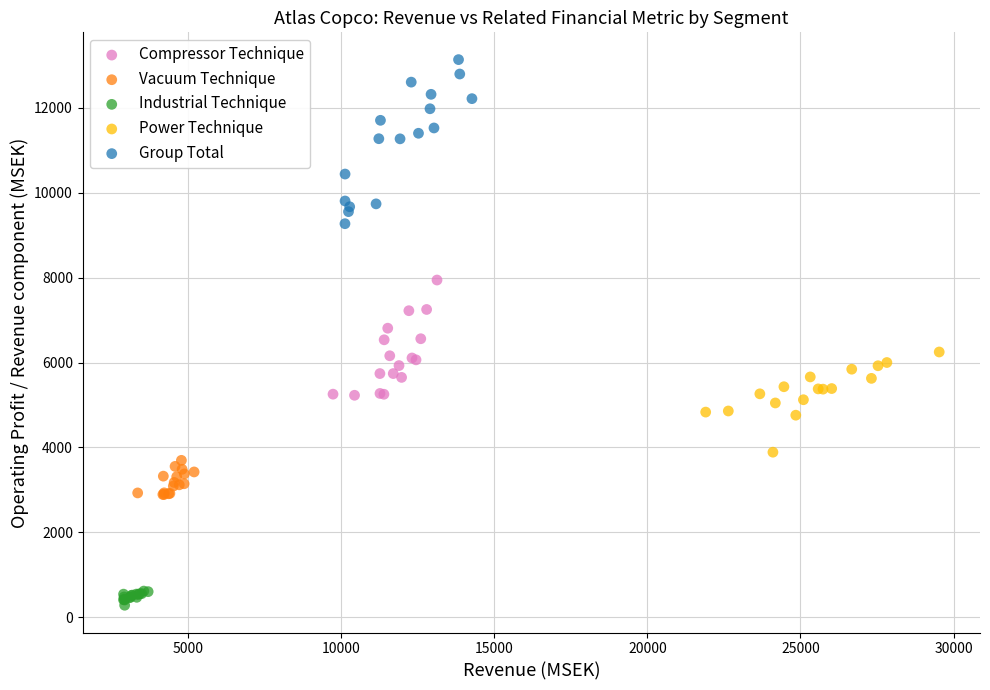

Which series reaches the minimum Y coordinate?

Industrial Technique